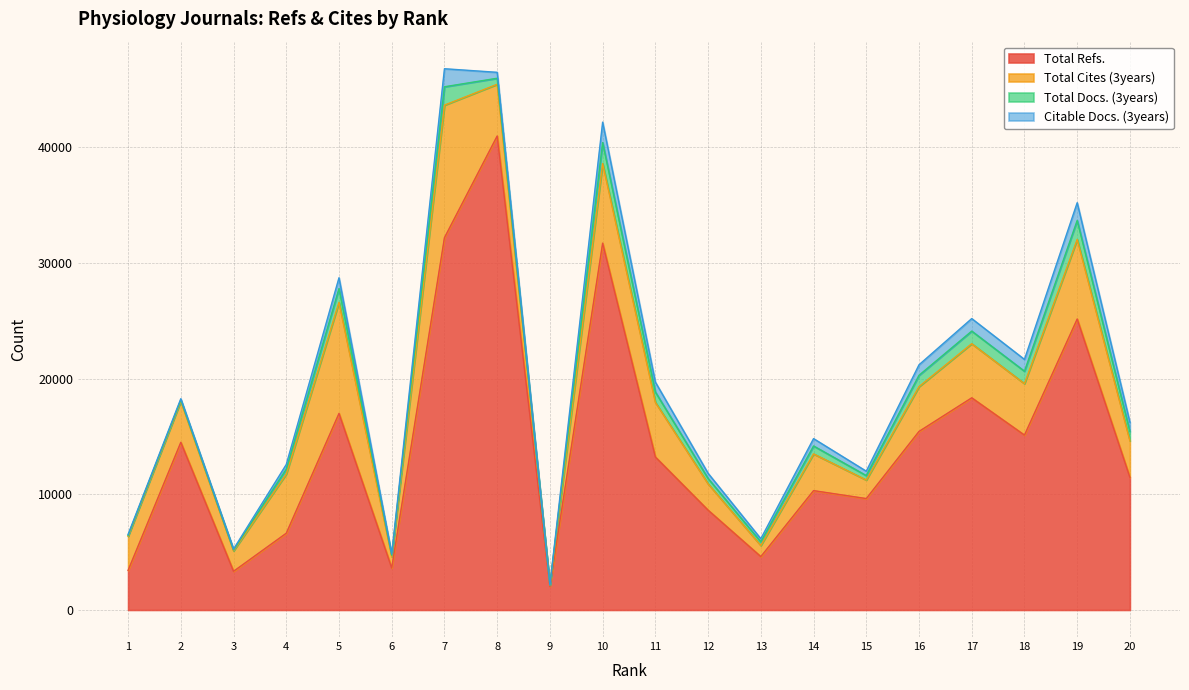

At which label does Total Refs. reach its peak?

8